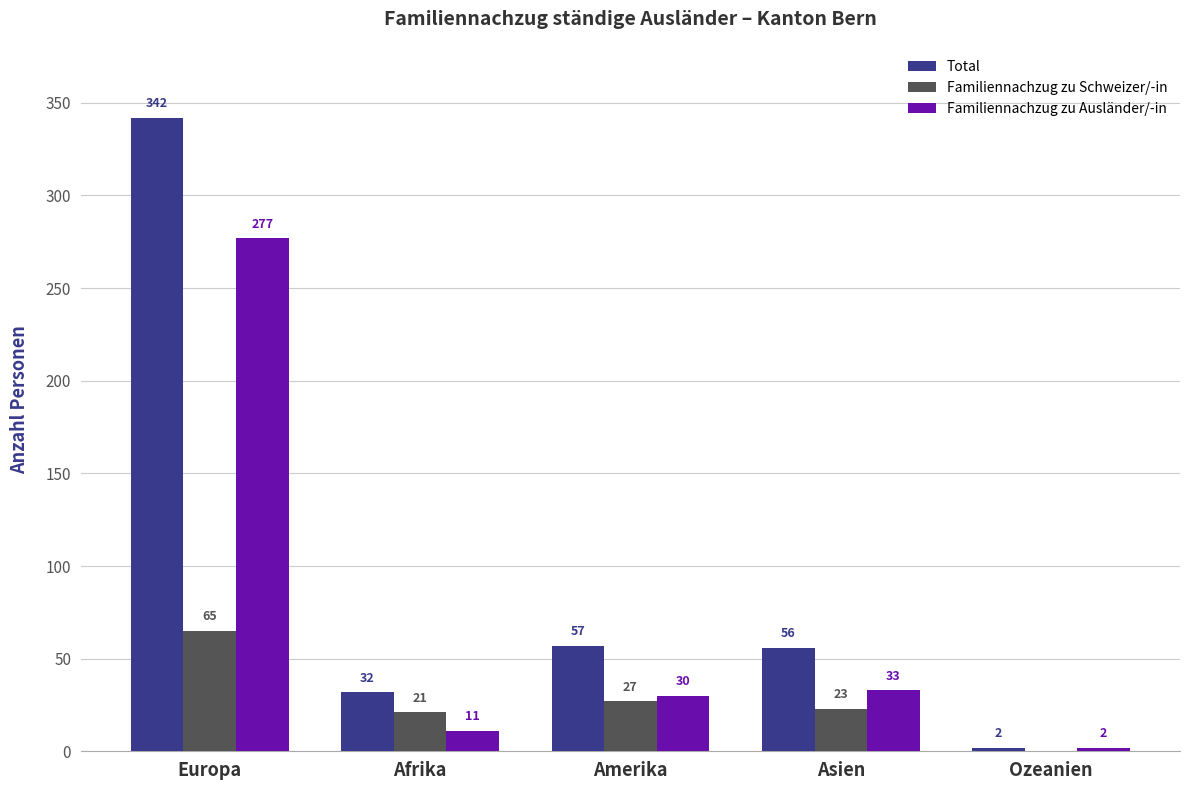

How many groups of bars are there?

5